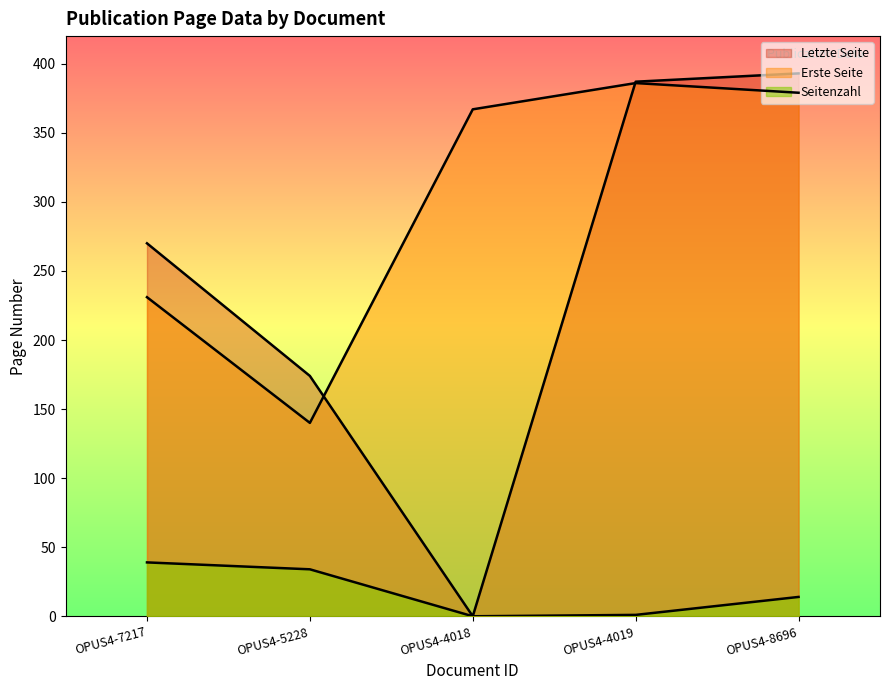

Rank the series at OPUS4-8696 from highest to lowest value.

Letzte Seite, Erste Seite, Seitenzahl